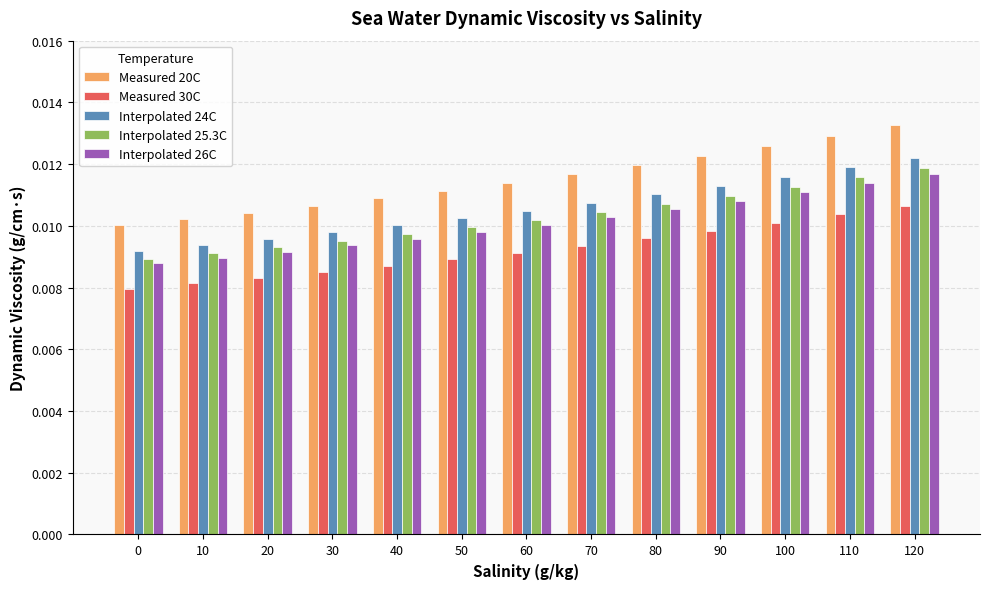

How many groups of bars are there?

13